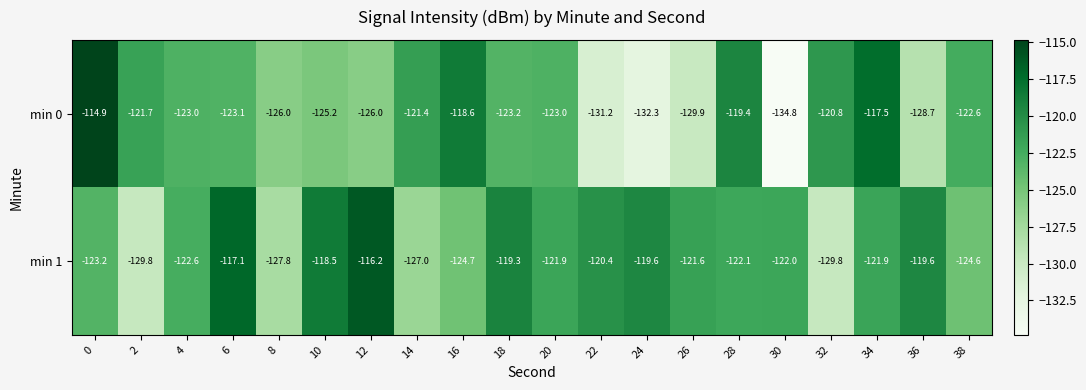

What is the average value of the min 0 series?

-124.2